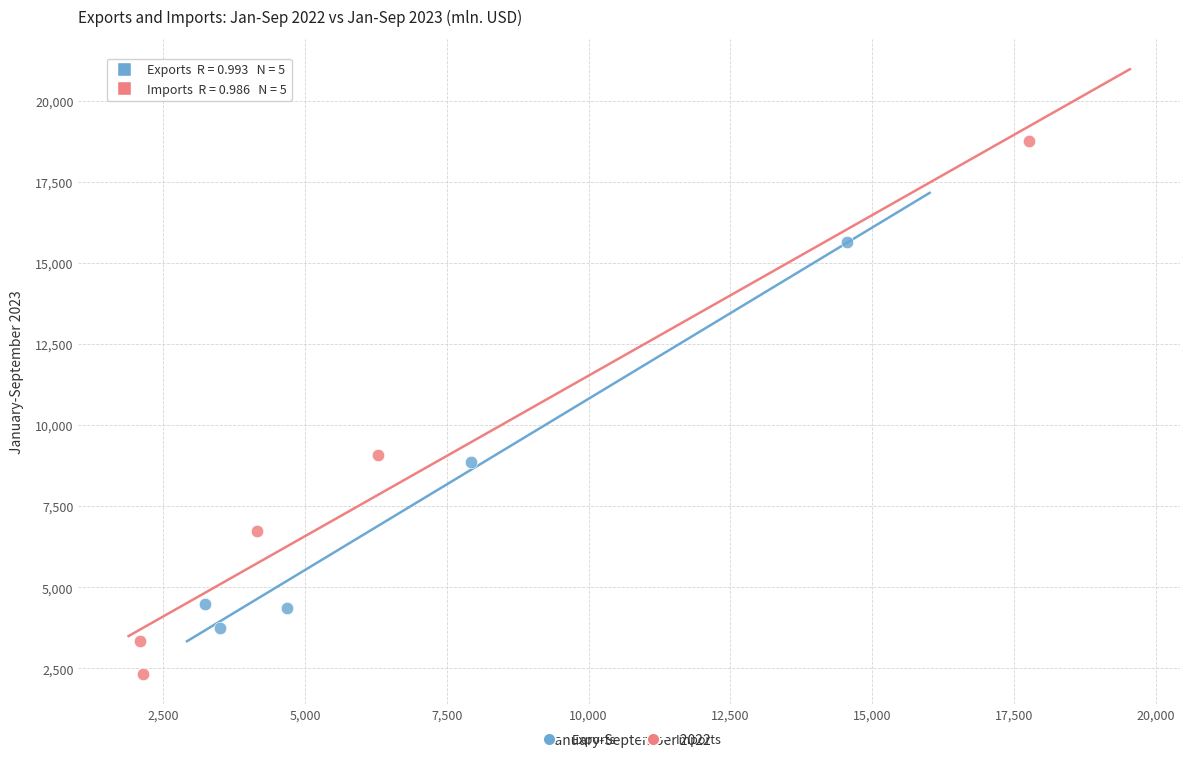

What are all the series names shown in the legend?

Exports, Imports